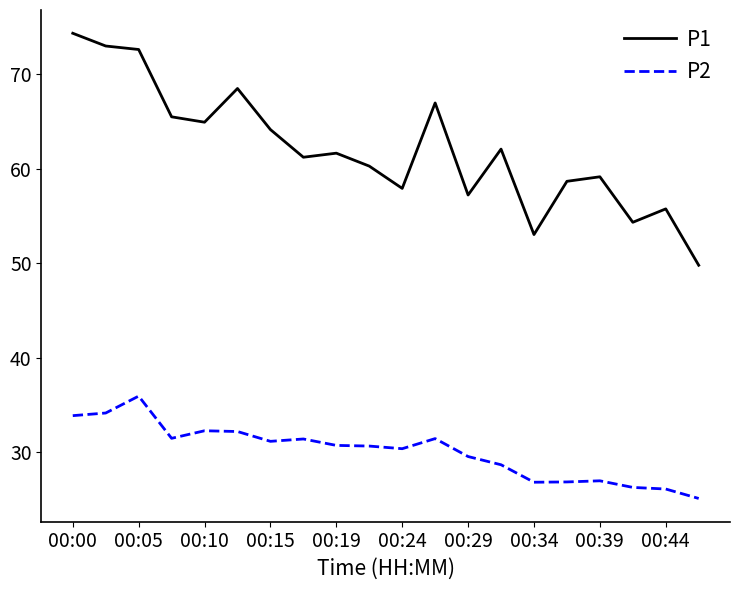

Rank the series by their maximum value, from highest to lowest.

P1, P2